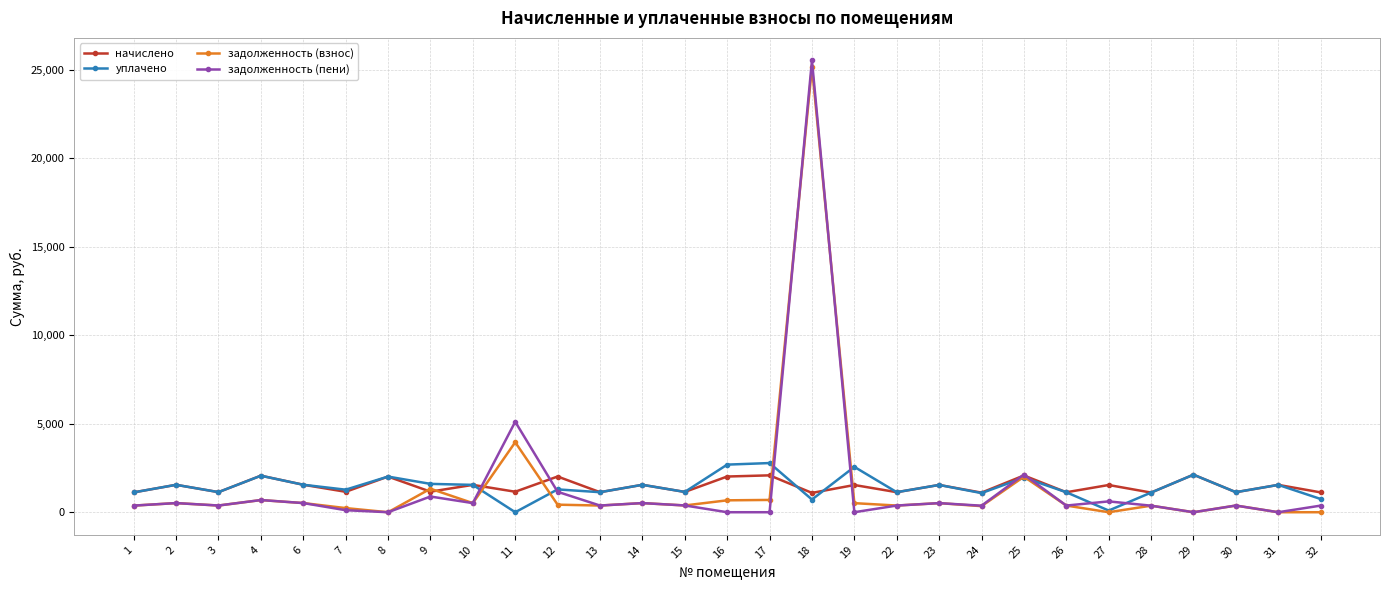

At which category is the sum across all series the highest?

18